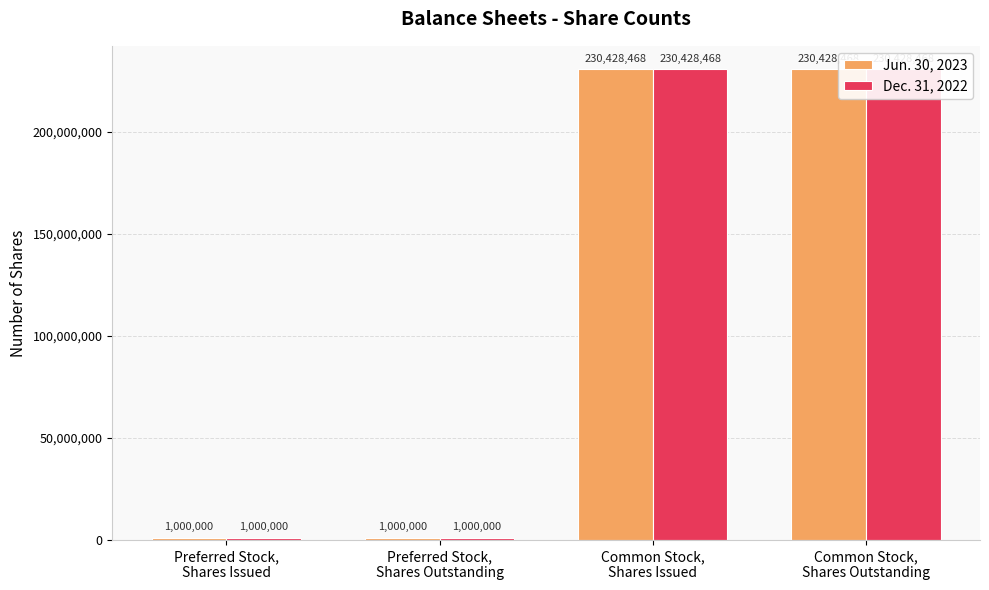

At Preferred Stock,
Shares Issued, list the series in order from largest to smallest.

Jun. 30, 2023, Dec. 31, 2022